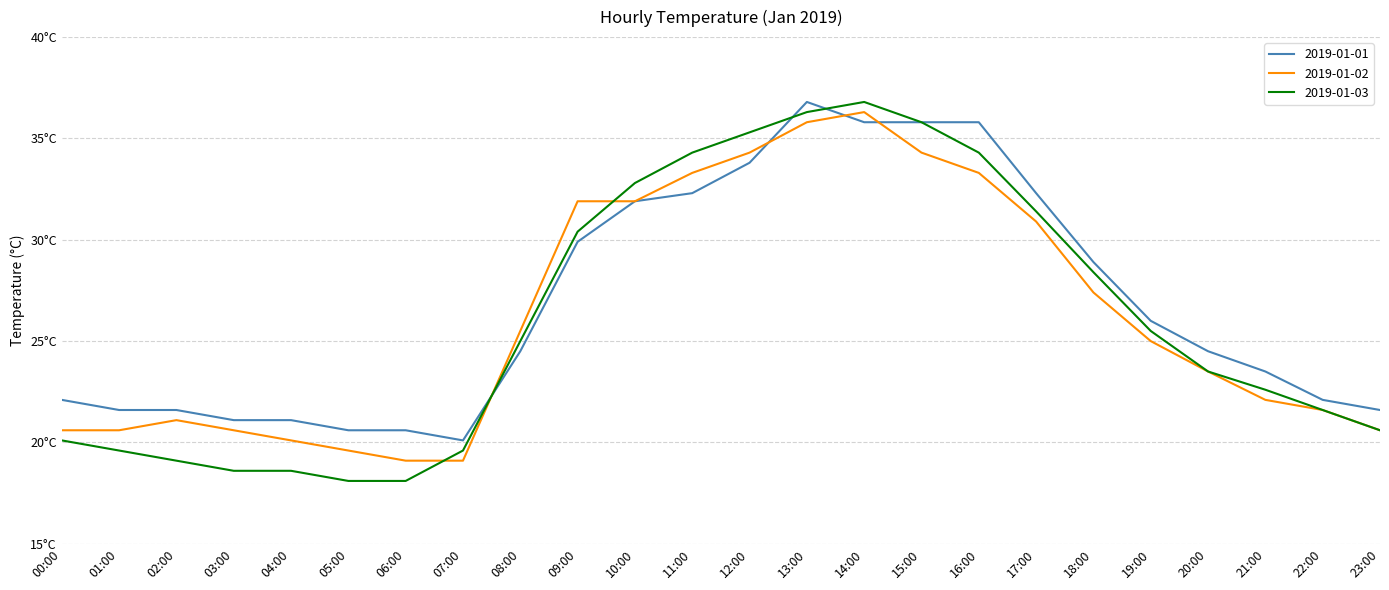

What is the difference between the maximum and minimum values in the 2019-01-02 series?

17.2